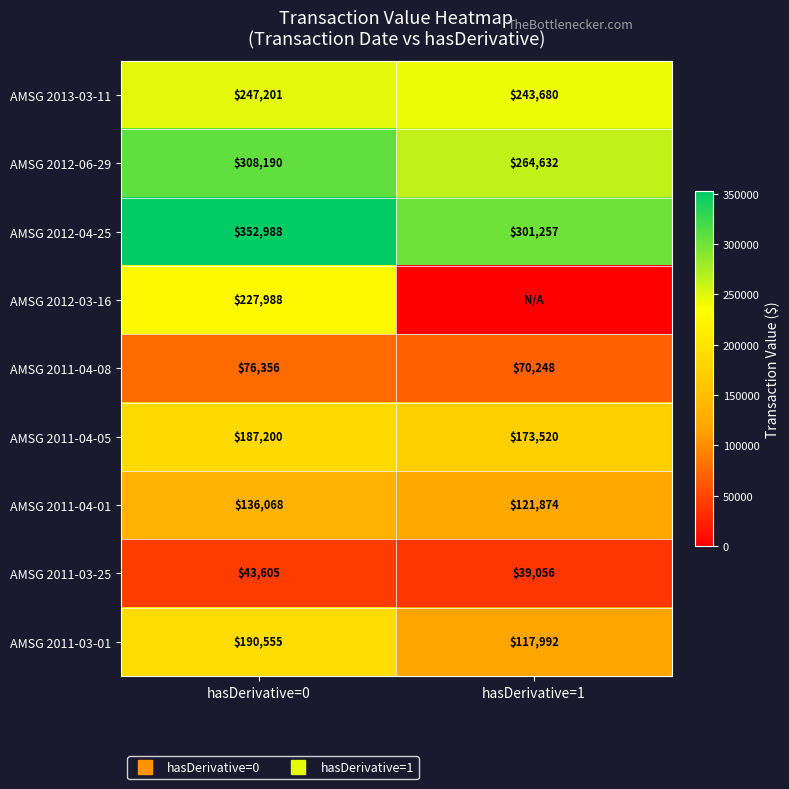

Is the value of AMSG 2011-03-01 at hasDerivative=0 greater than the value of AMSG 2012-04-25 at hasDerivative=0?

No